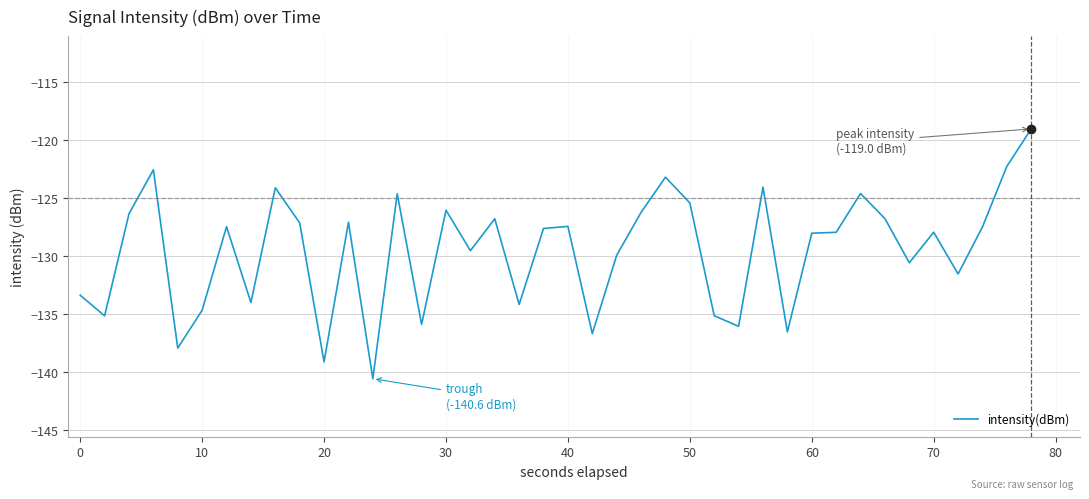

What is the difference between the maximum and minimum values?

21.5